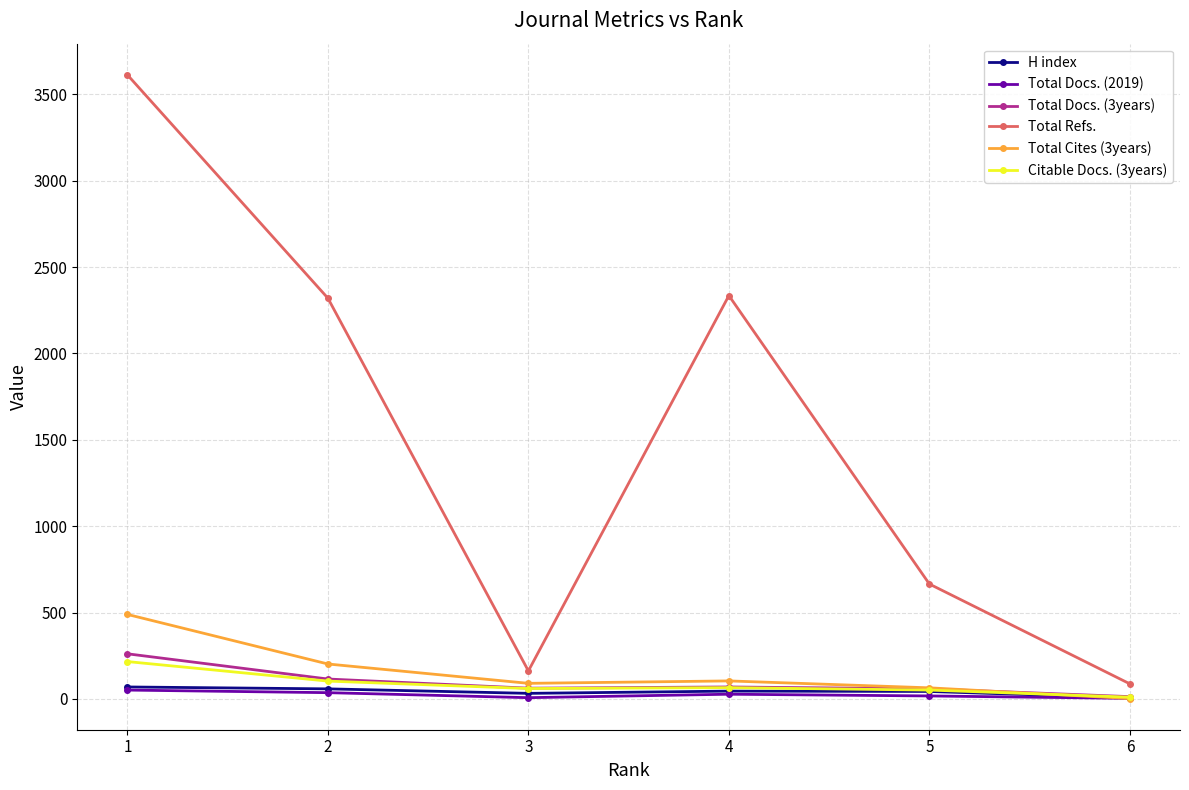

The value of Total Refs. at 1 is 3613. True or false?

True